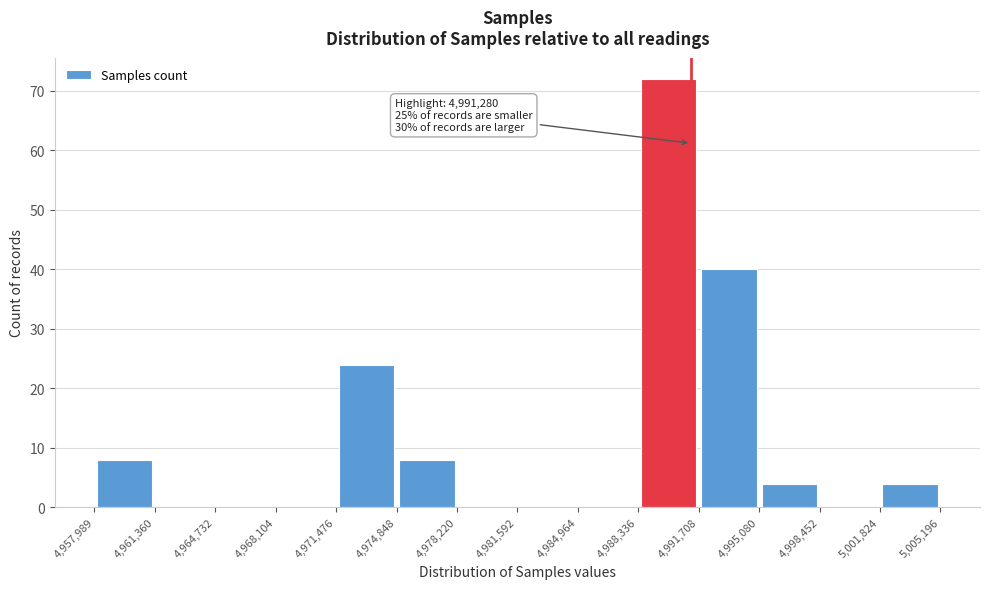

Over which range of the x-axis is the bar tallest?

4,988,336 to 4,991,708